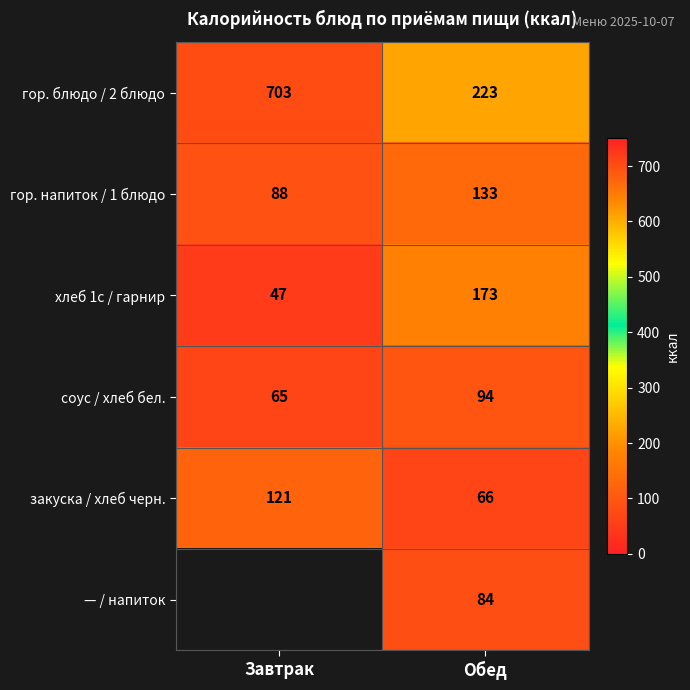

The соус / хлеб бел. series shows 56.8 at Обед. True or false?

False